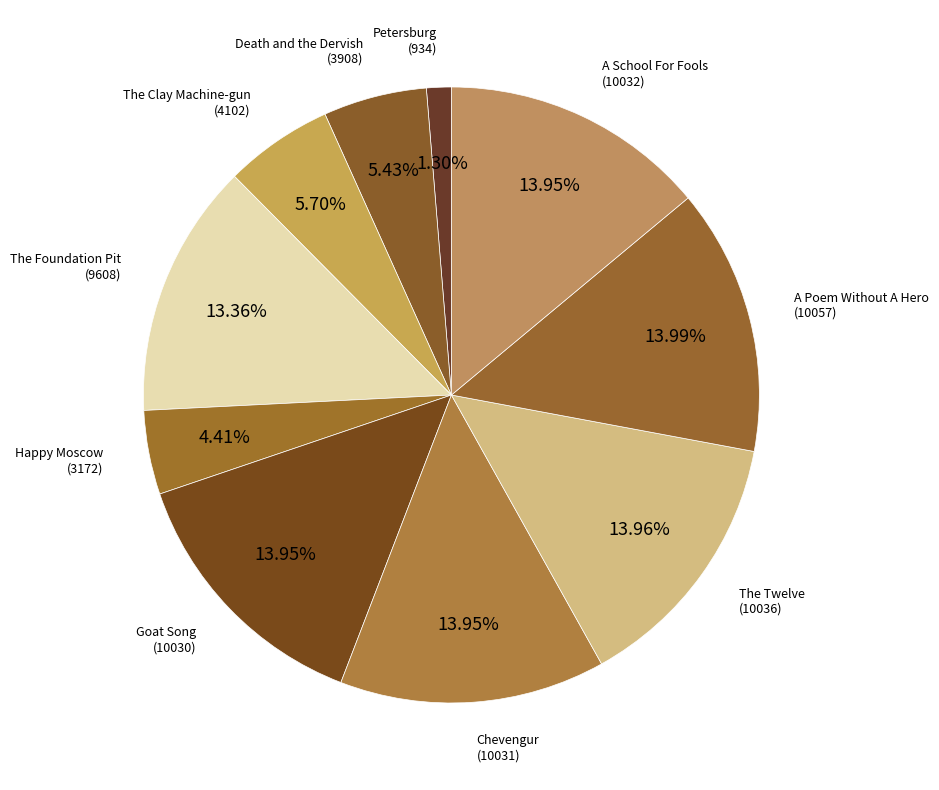

To the nearest percent, what is the average slice percentage?

10%